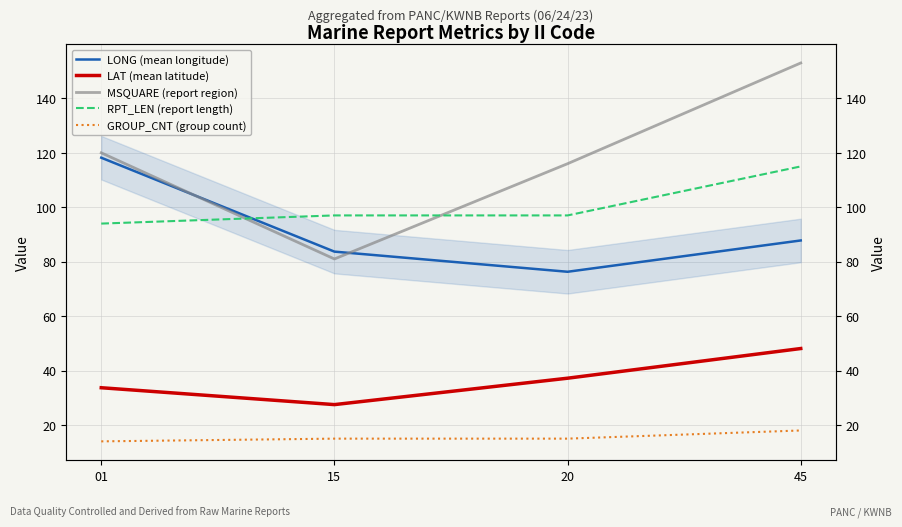

What is the difference between the maximum and minimum values in the MSQUARE (report region) series?

72.0